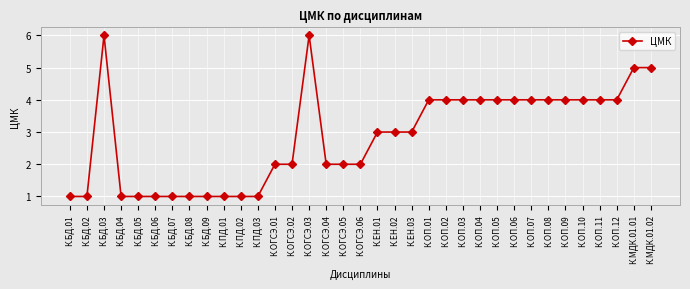

Does the chart display data point markers on the line(s)?

Yes